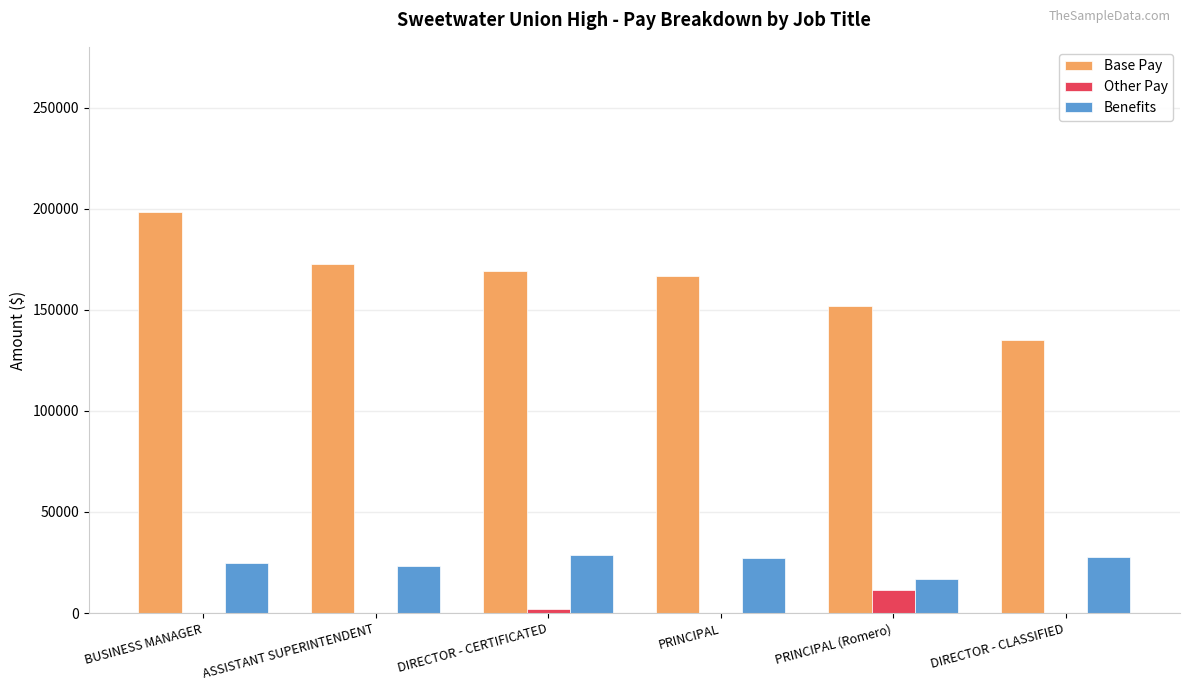

Are the bars grouped side by side (vs. stacked)?

Yes